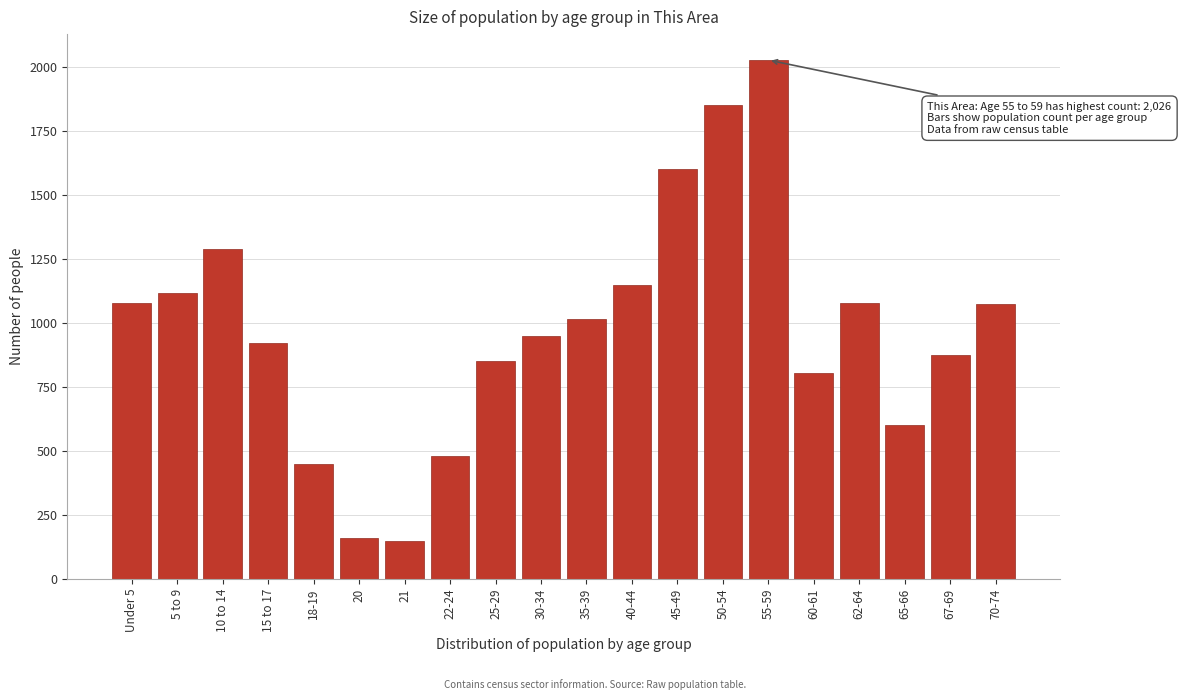

What is the smallest value displayed?

148